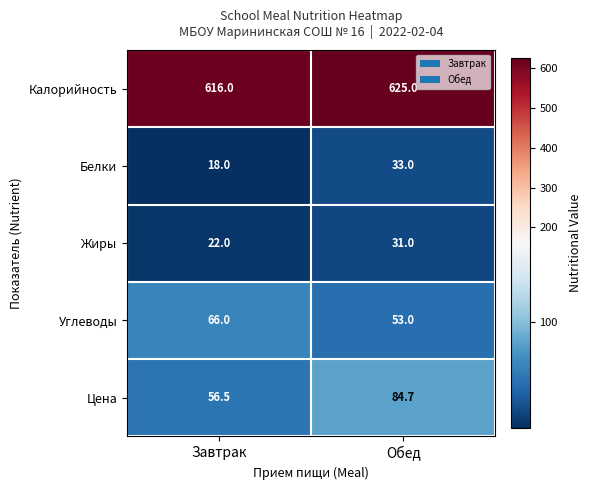

Which series has the largest total across all categories?

Калорийность